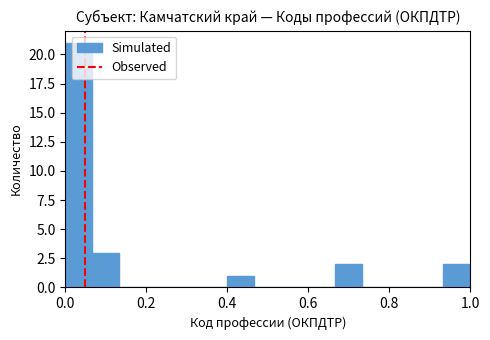

Around what value on the x-axis is the tallest bar? Give the approximate position of its centre, as read against the axis.

0.04